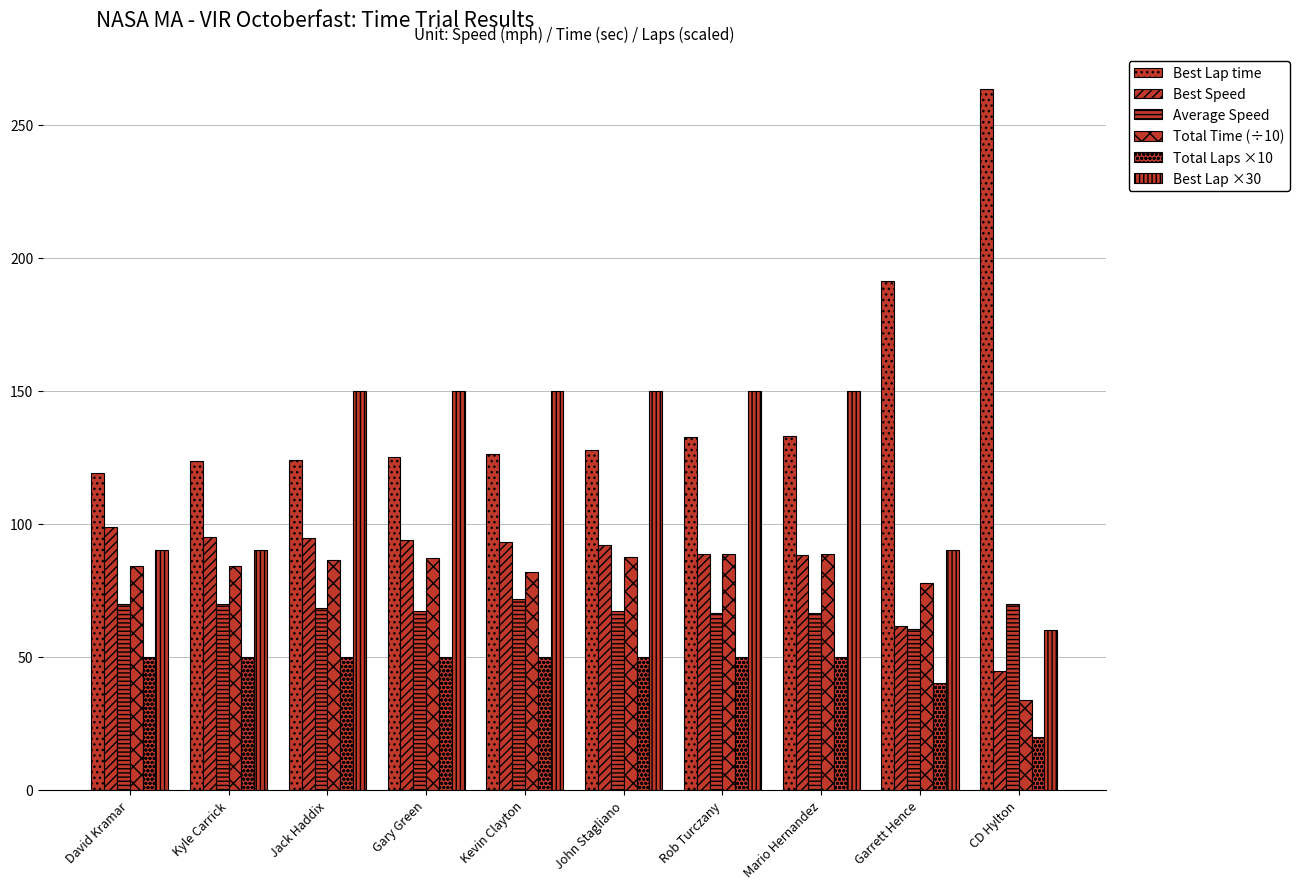

The Best Lap ×30 series shows 224.9 at Gary Green. True or false?

False